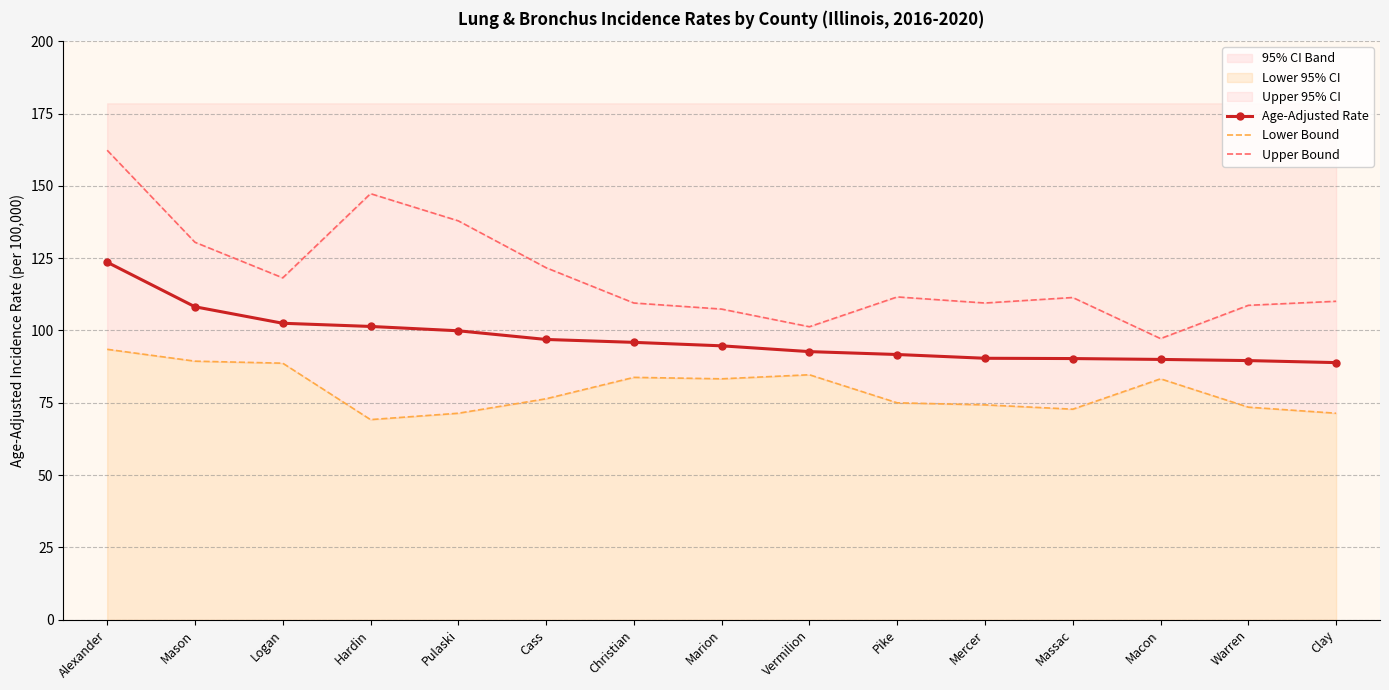

What is the minimum value shown in the chart?

69.2